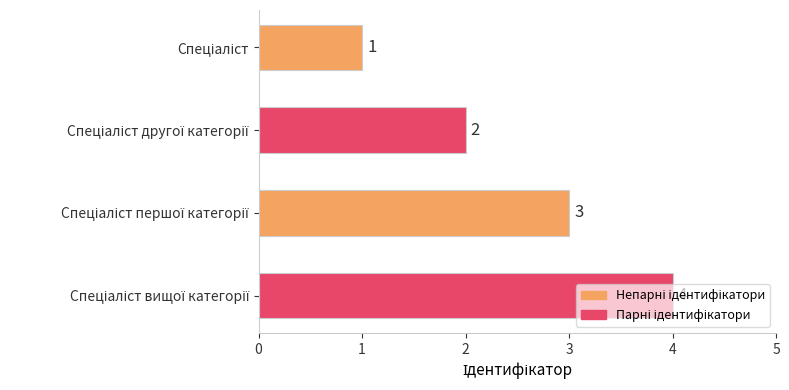

How many values are between 2 and 4?

3